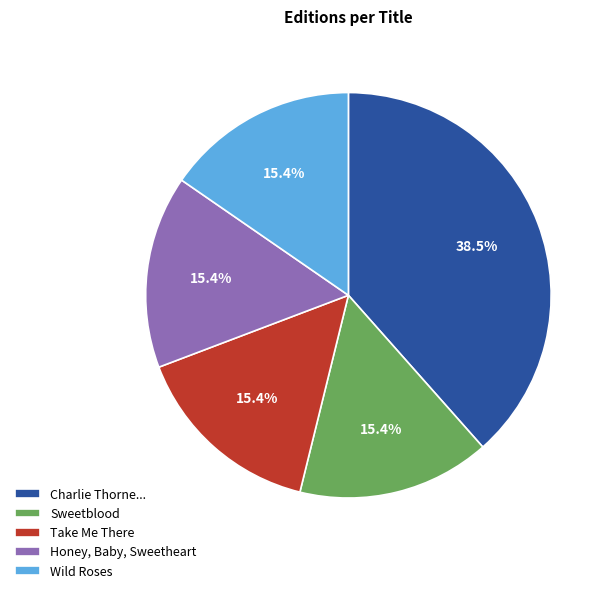

Approximately how many times larger is the value at Charlie Thorne... compared to Honey, Baby, Sweetheart?

2.5